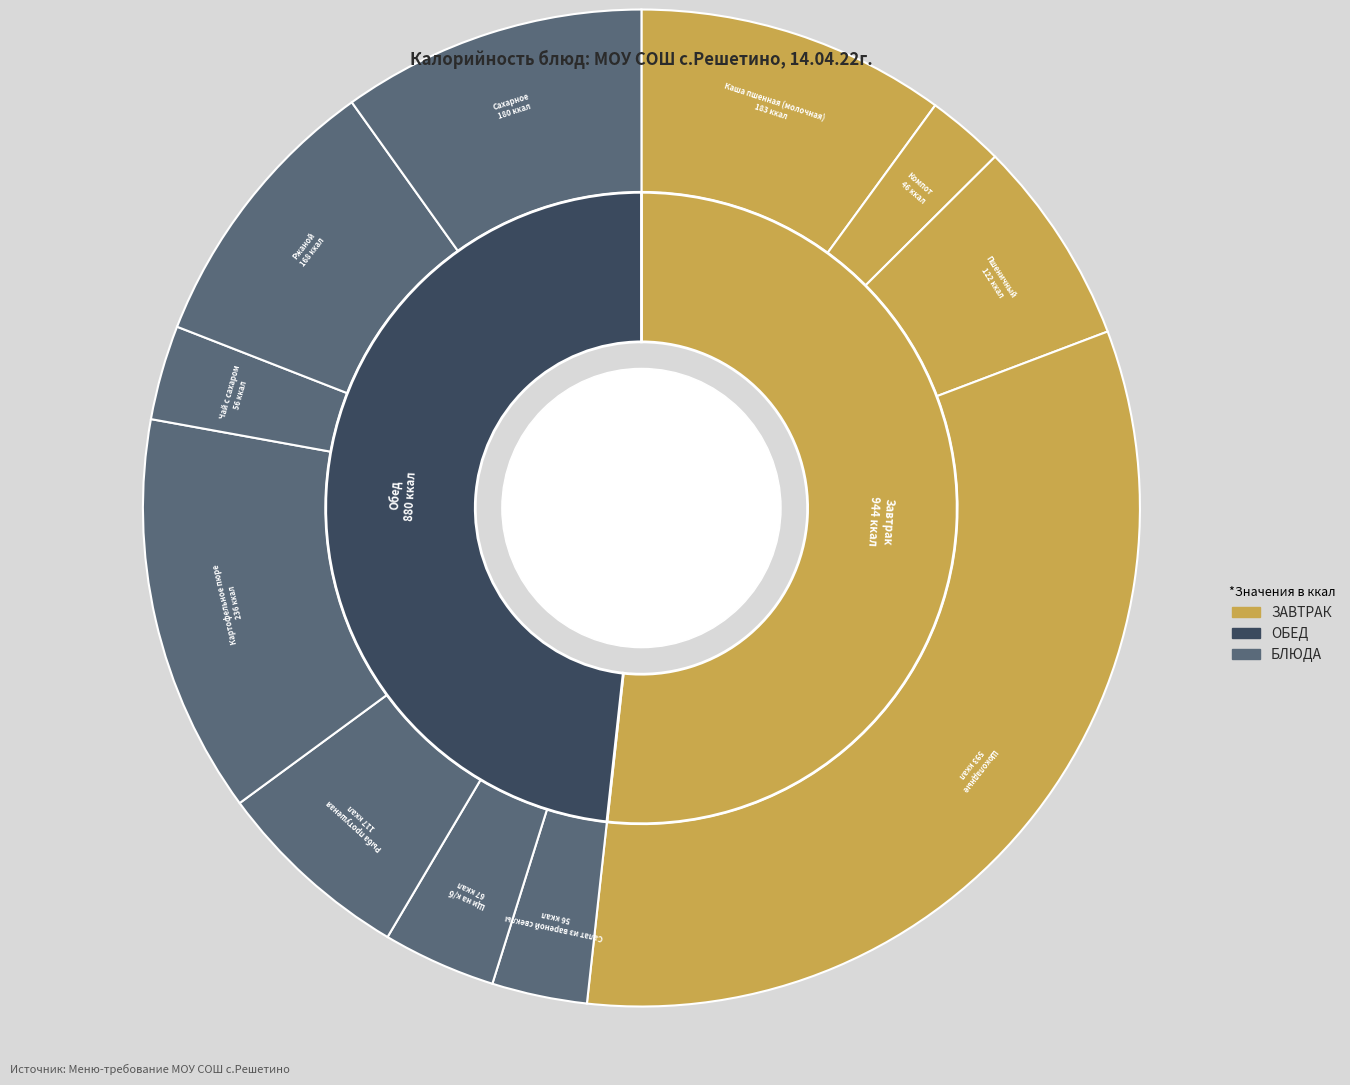

The Ржаной slice represents 9% of the pie. True or false?

True